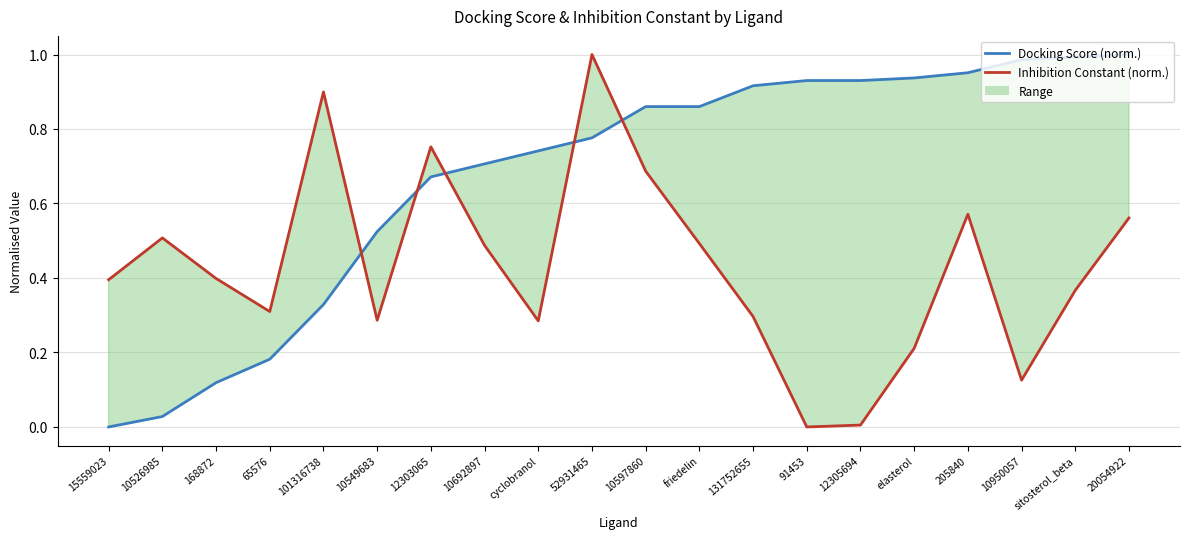

Count the number of data series in this chart.

2